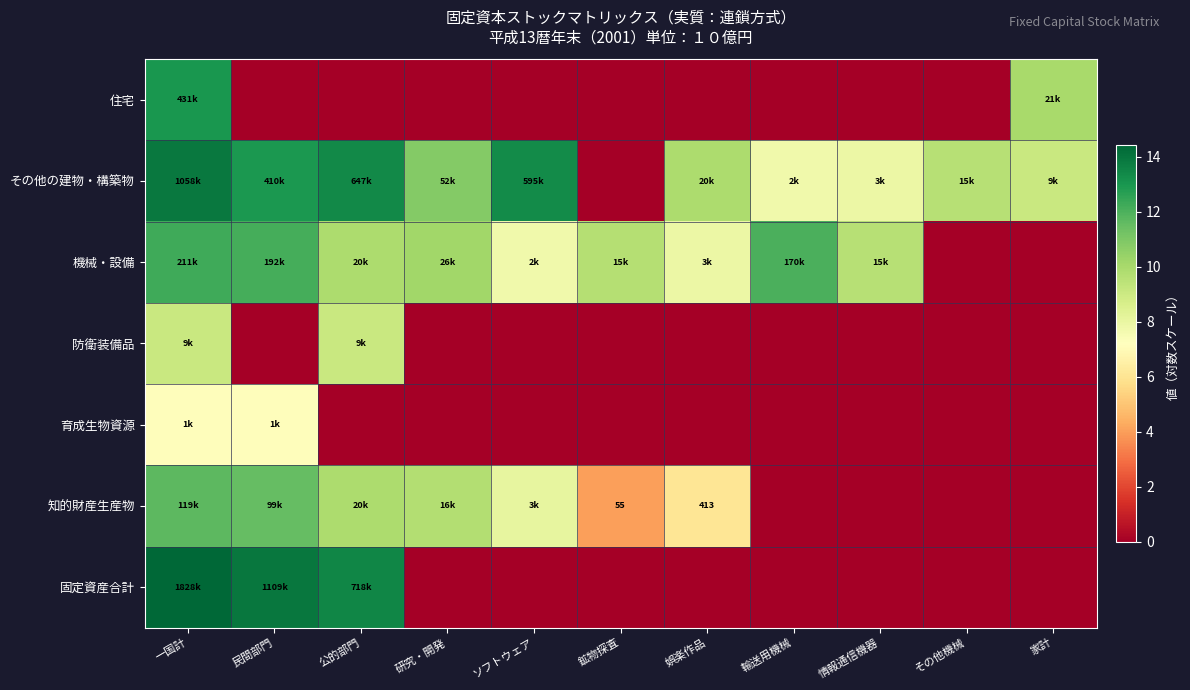

At which label is 固定資産合計 closest to 7?

公的部門